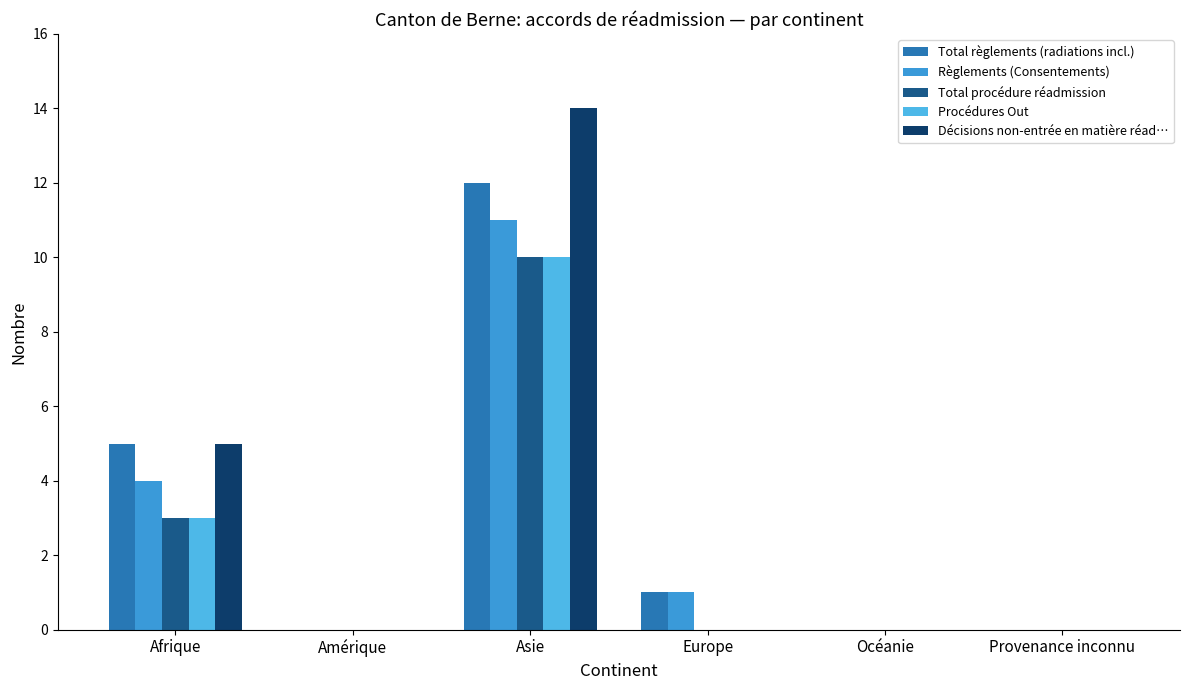

What is the spread (max minus min) of values at Asie?

4